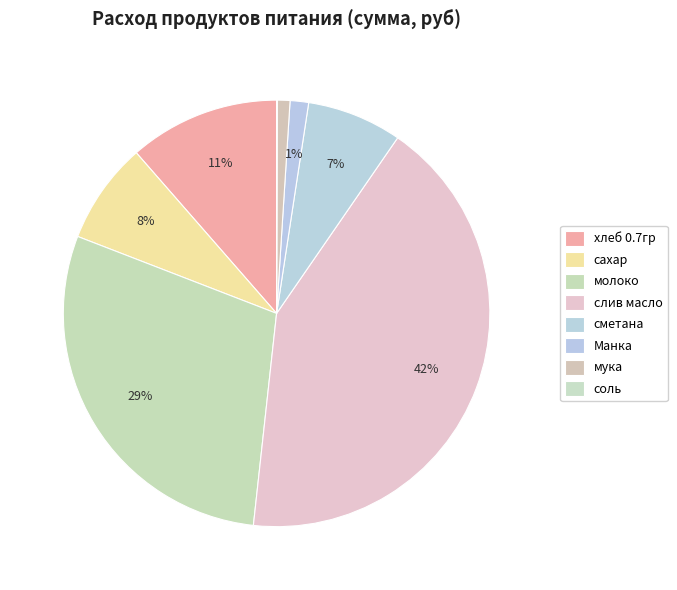

Rank the categories by value from lowest to highest.

соль, мука, Манка, сметана, сахар, хлеб 0.7гр, молоко, слив масло